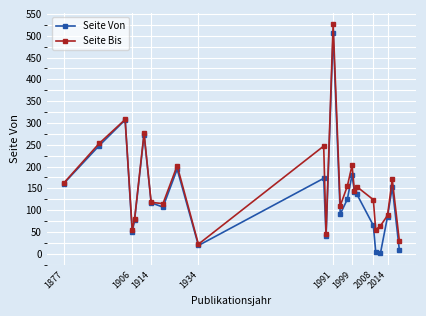

How many values in the Seite Bis series are below 145?

12